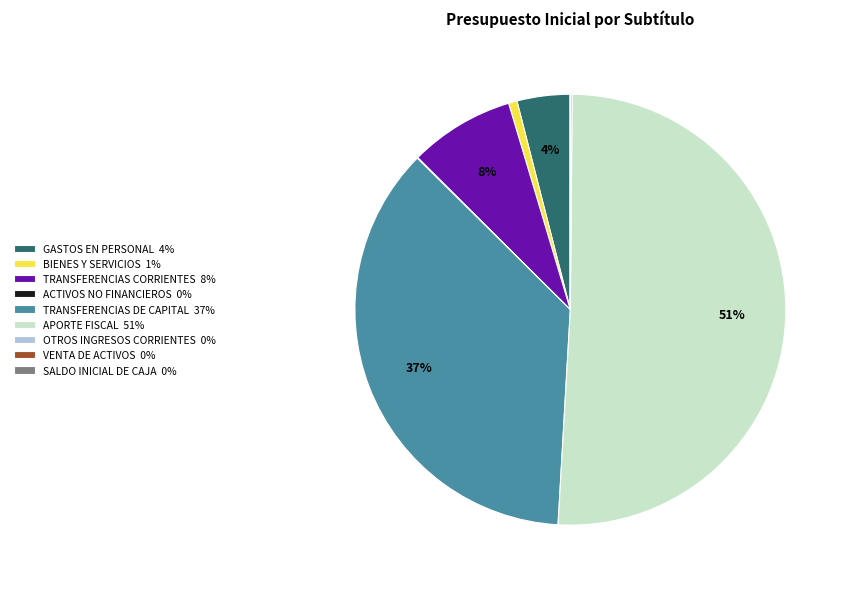

True or false: APORTE FISCAL 51% accounts for 61% of the total.

False